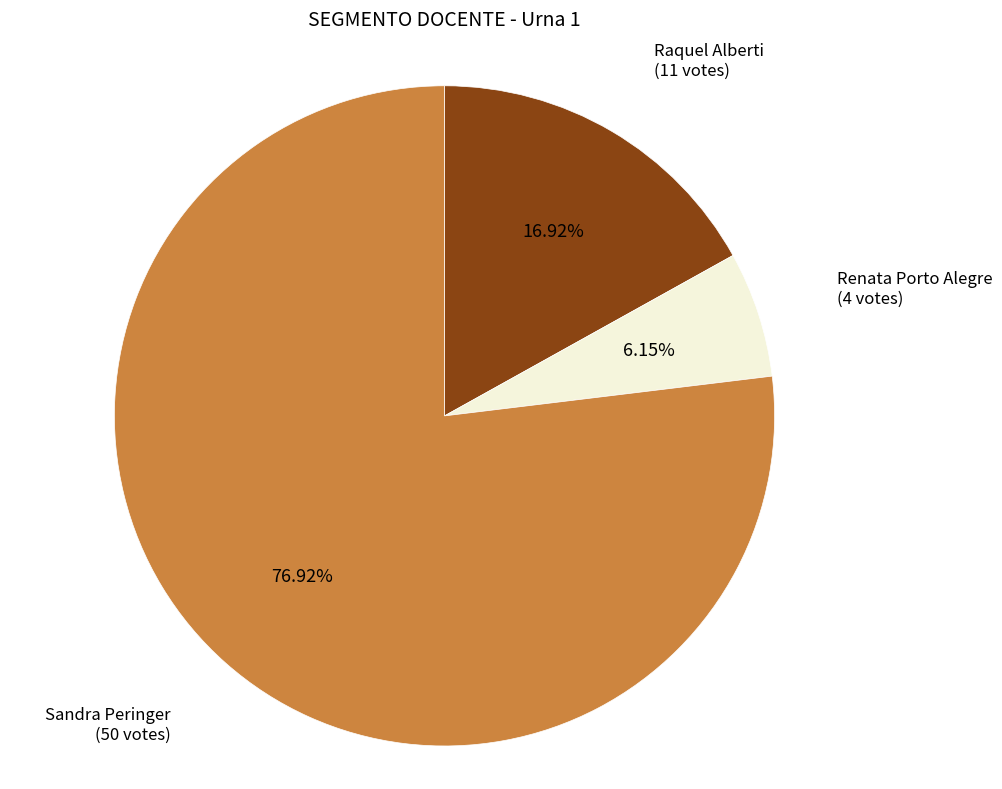

Is there a majority slice in this chart?

Yes